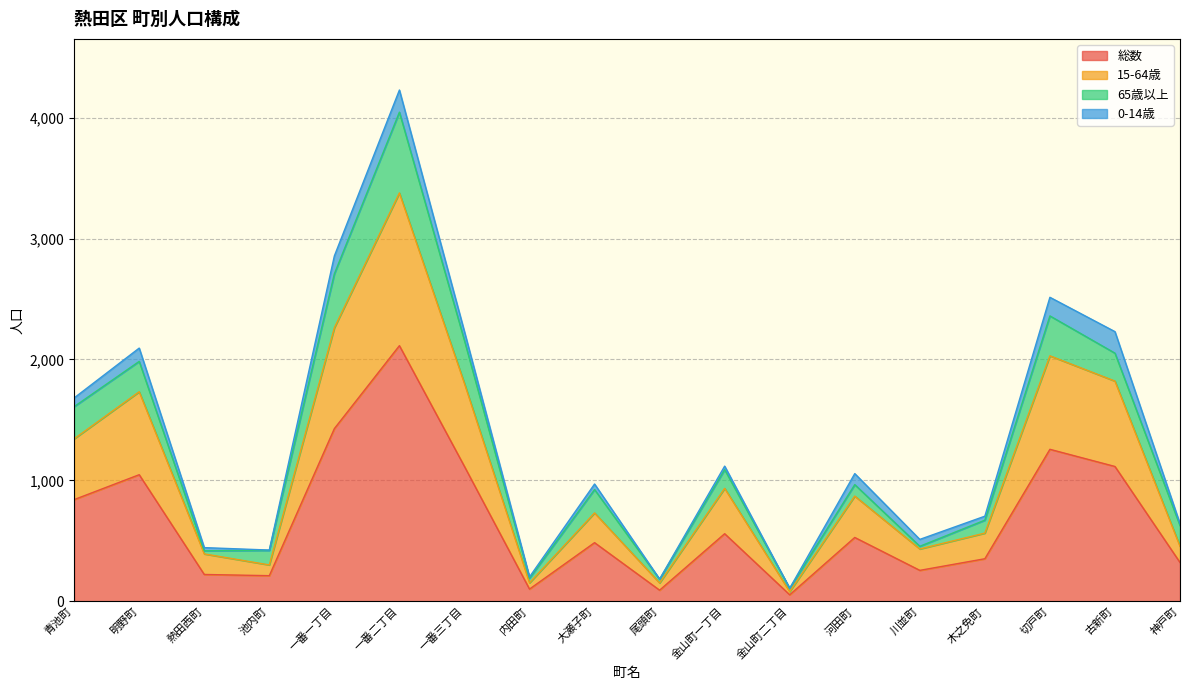

What is the label of the 8th point from the left?

内田町